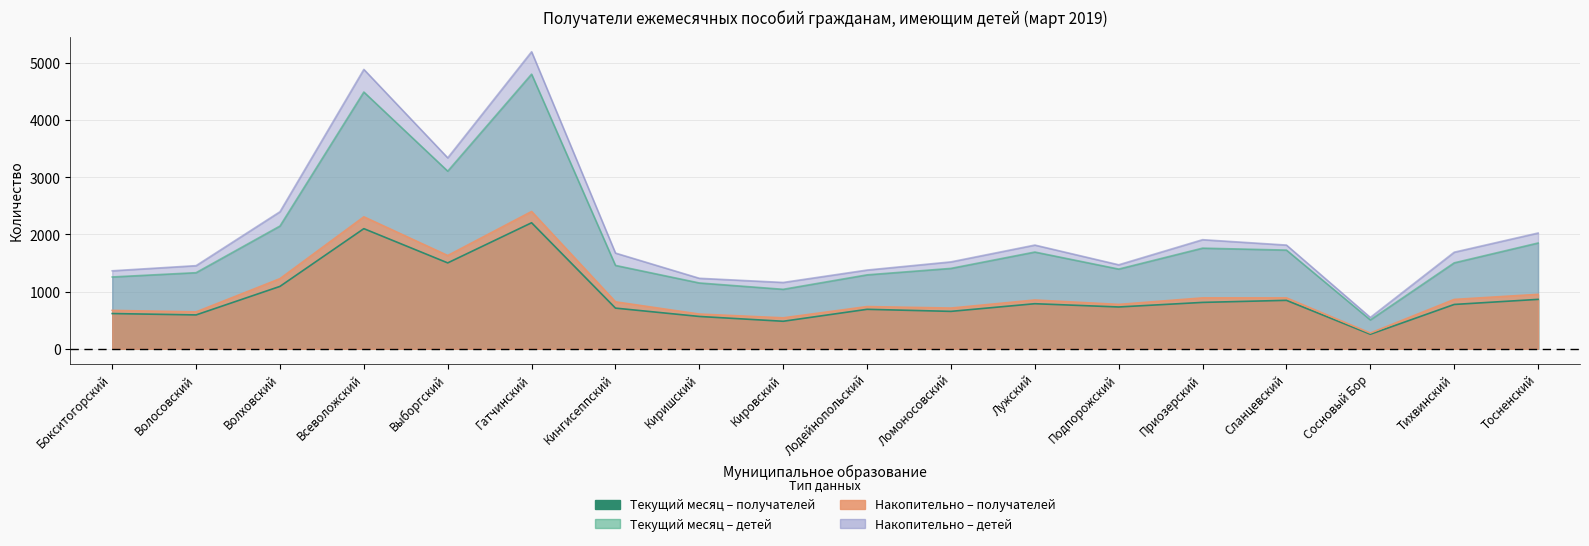

Where is the first local maximum for Накопительно – получателей?

Всеволожский